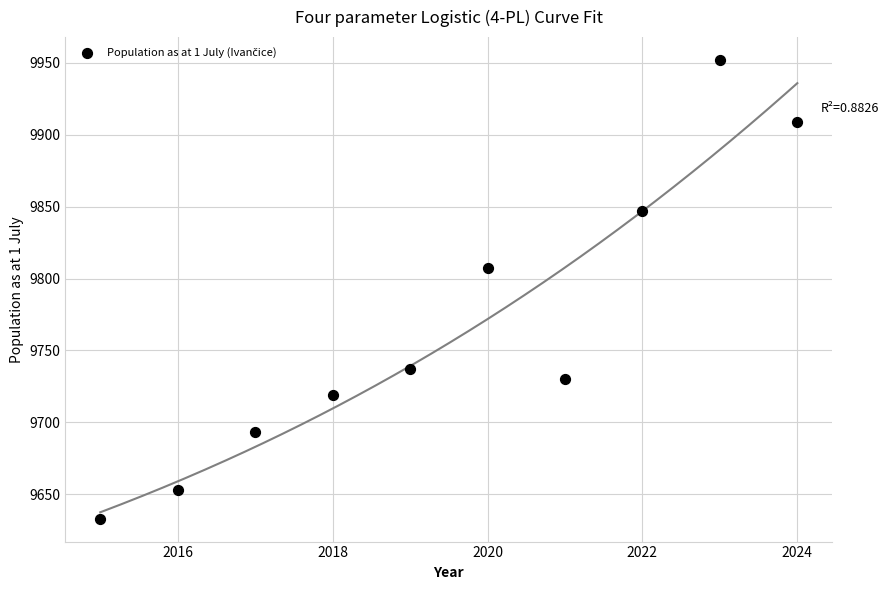

What Y value in the scatter plot is closest to 9792?

9807